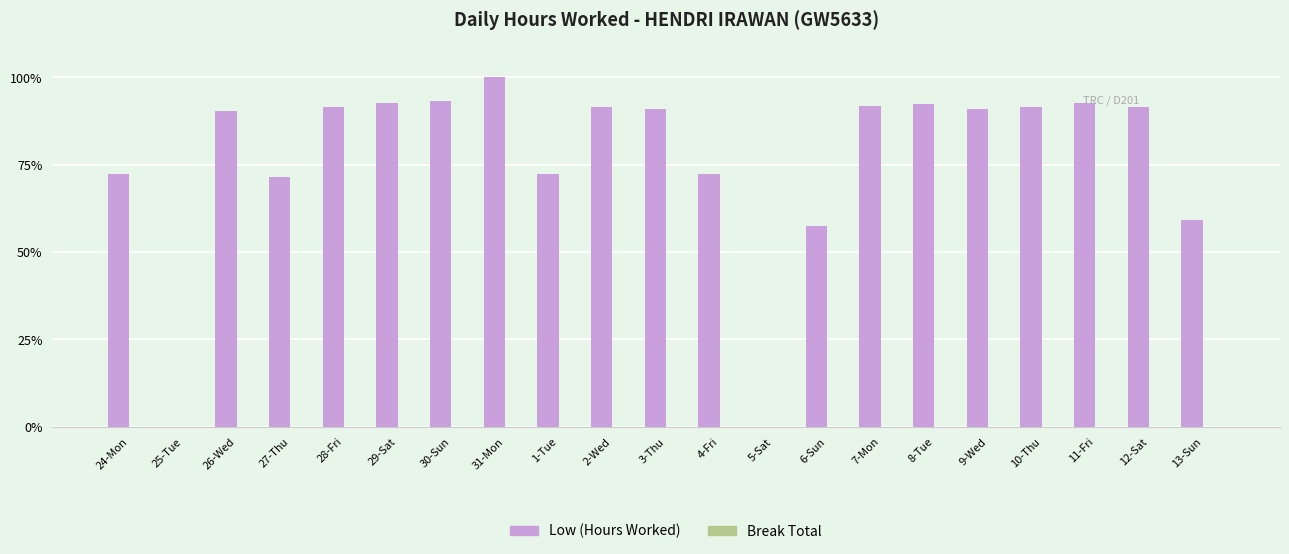

What is the greatest value displayed?

100.0